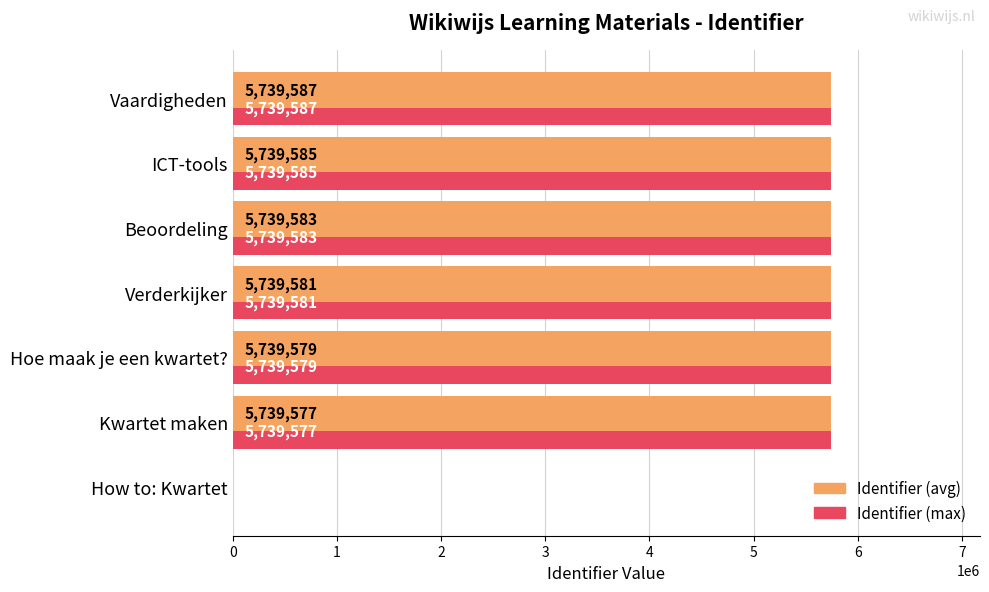

What is the maximum value for Identifier (max)?

5739587